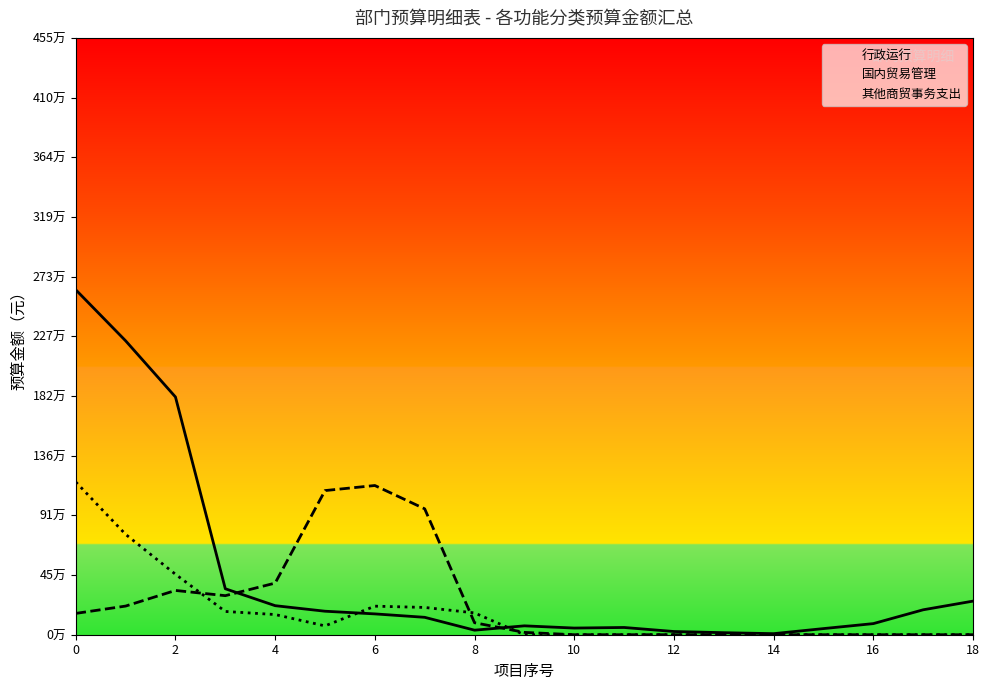

Rank the series by their average value, from highest to lowest.

行政运行, 国内贸易管理, 其他商贸事务支出